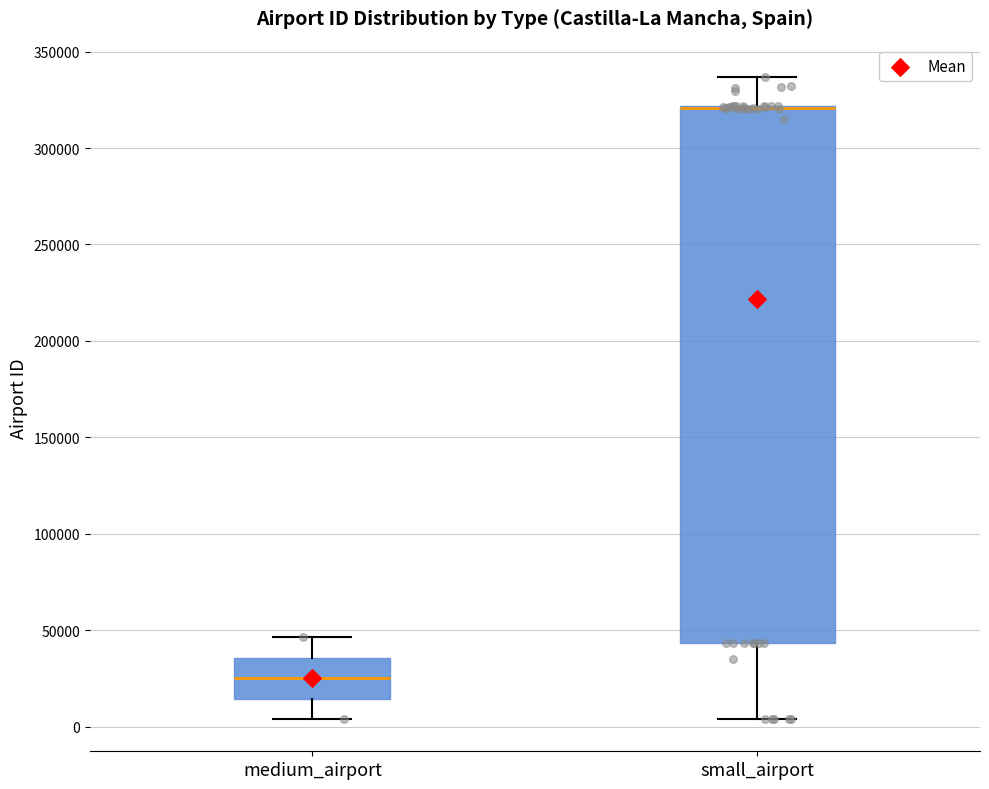

Comparing the boxes themselves (not the whiskers), which one is the tallest?

small_airport